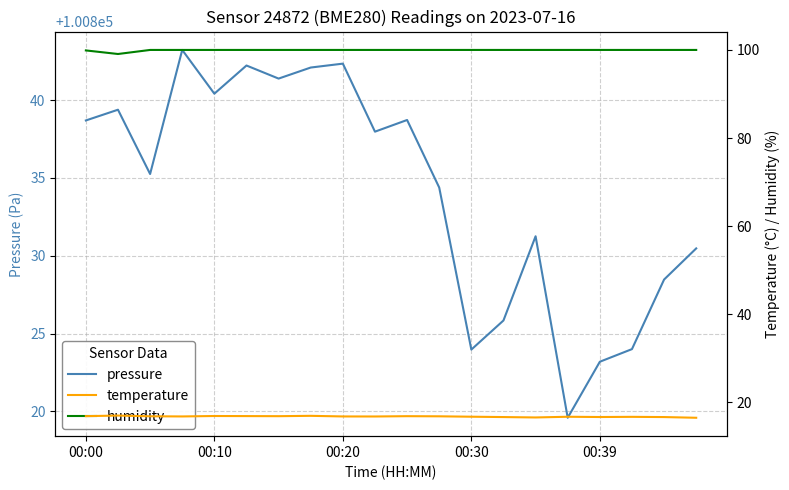

Does the chart have visible grid lines?

Yes